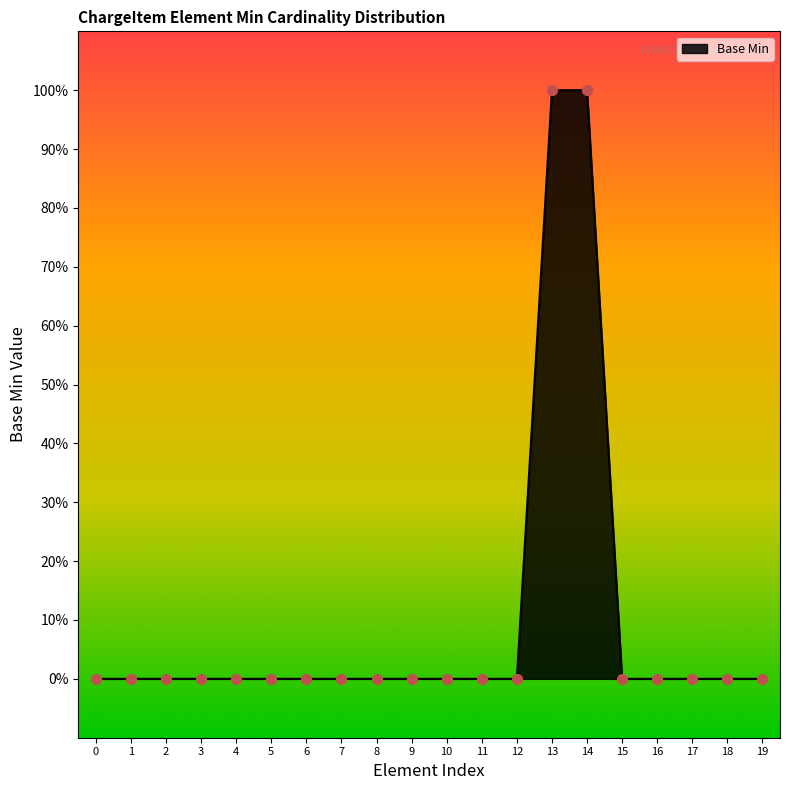

Is this an area chart (filled region under the line)?

Yes